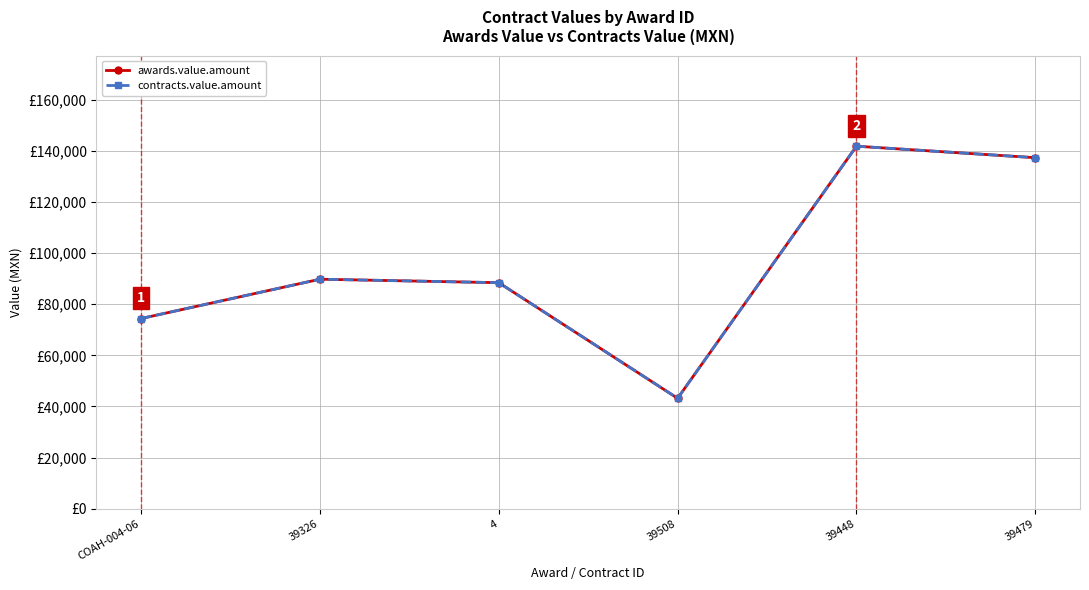

List the labels in order of contracts.value.amount value, largest first.

39448, 39479, 39326, 4, COAH-004-06, 39508